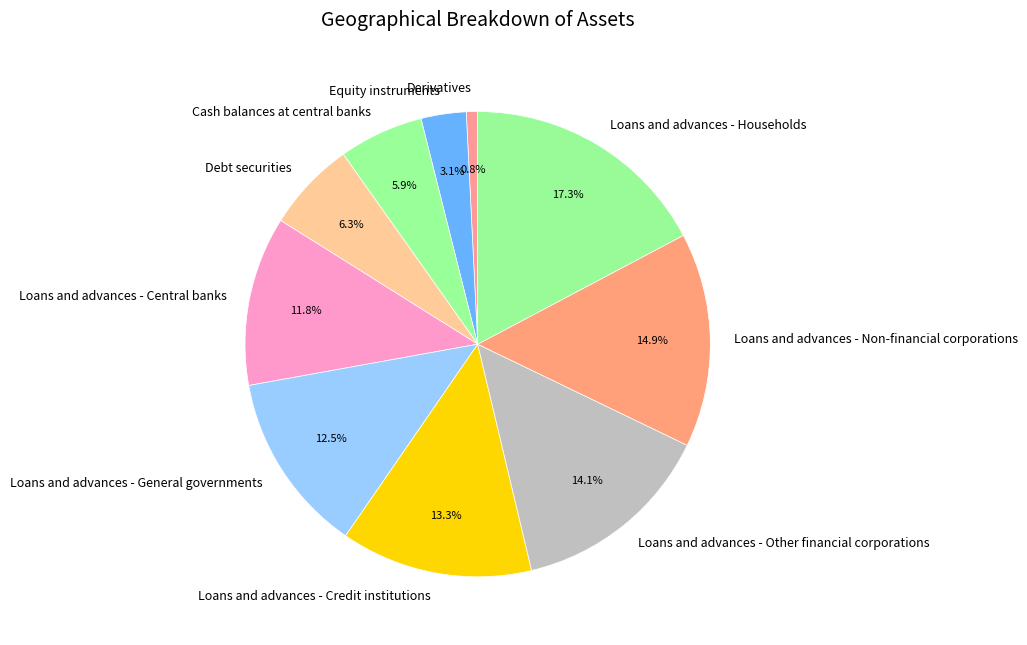

To the nearest percent, what portion does Loans and advances - Credit institutions represent?

13%